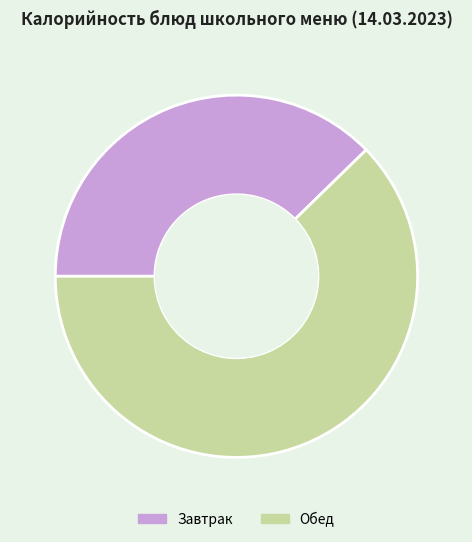

Which slice is the smallest?

Завтрак